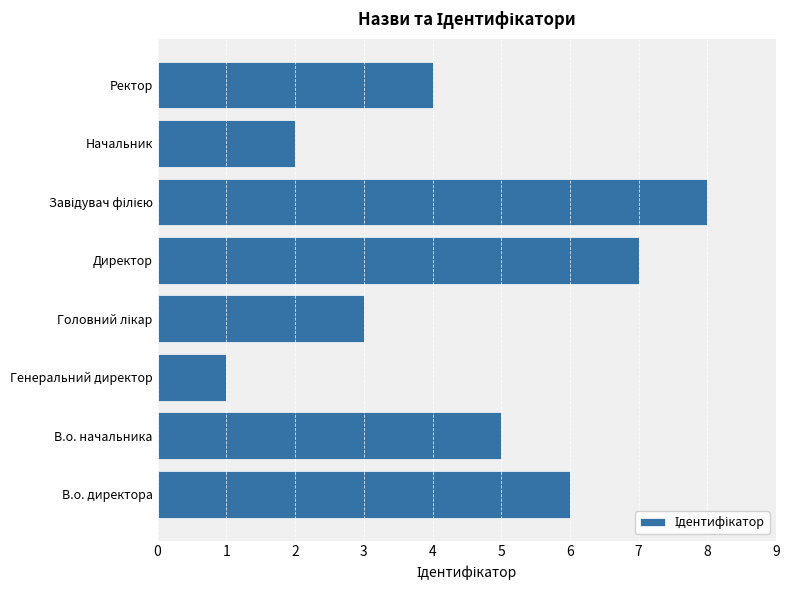

What is the greatest value displayed?

8